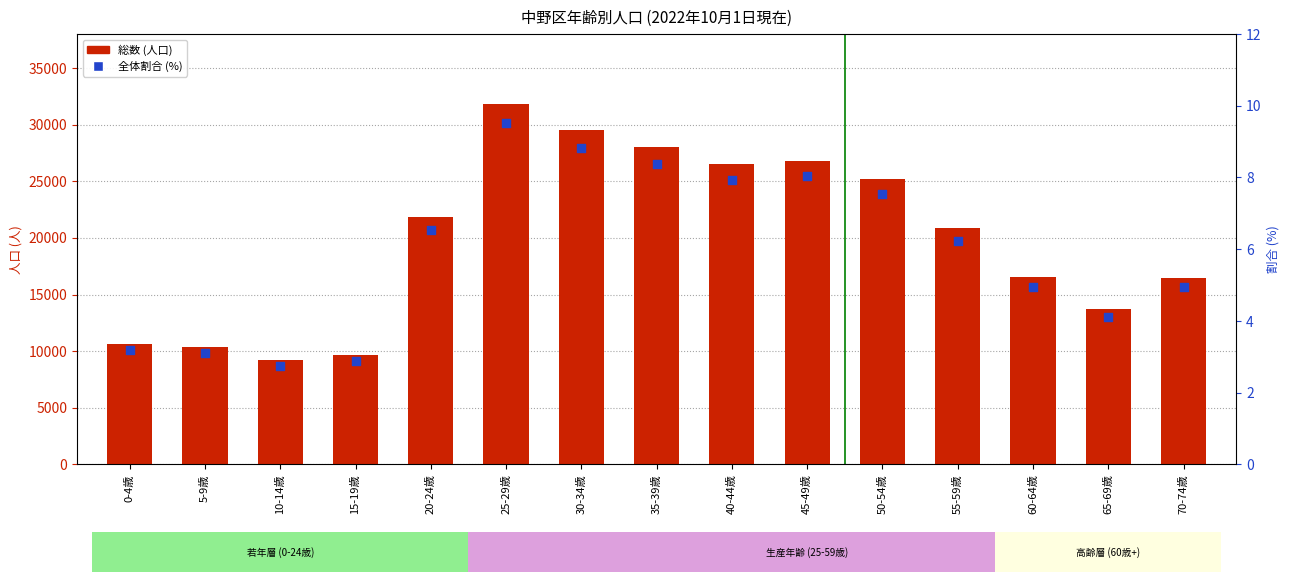

Which series reaches the minimum Y coordinate?

全体に占める割合 (%)